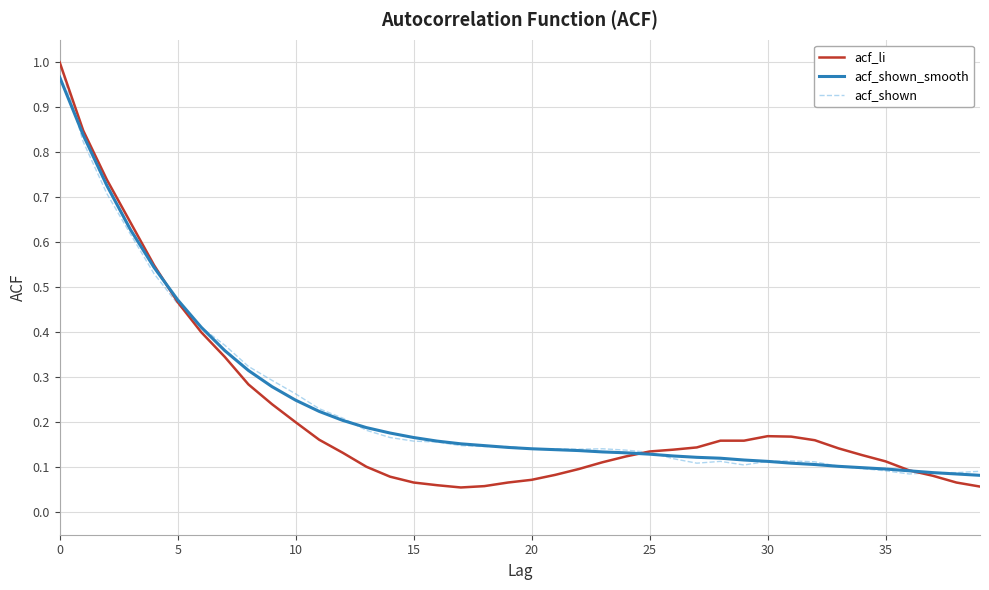

Which series has the largest range (max minus min)?

acf_li